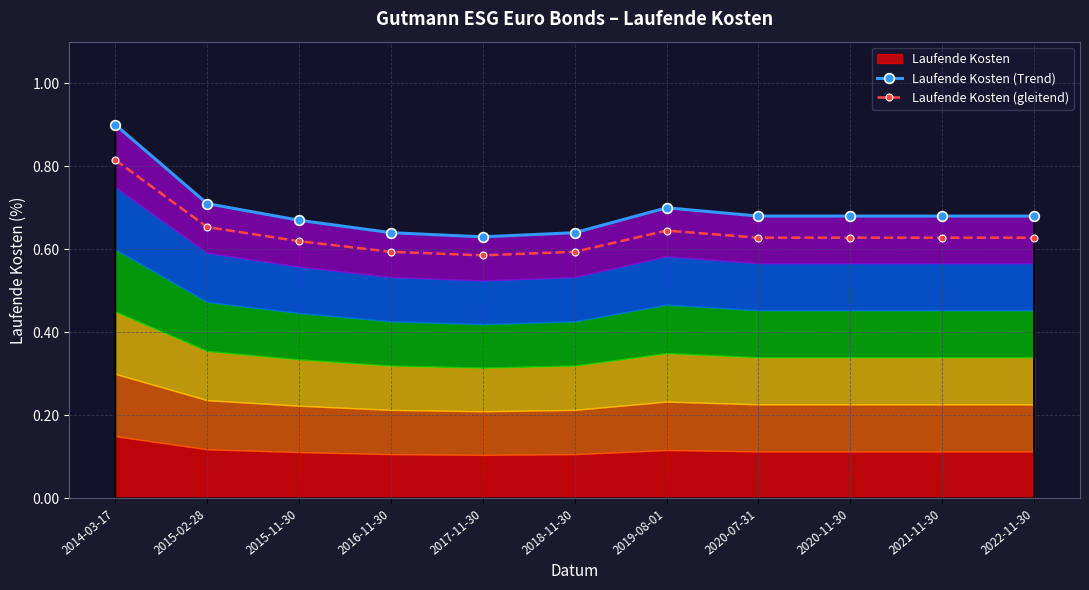

Between 2017-11-30 and 2022-11-30, which series saw the biggest shift?

Laufende Kosten (Trend)